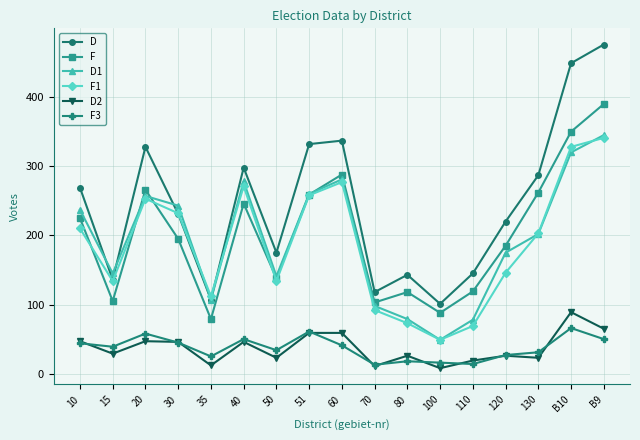

What is the smallest value displayed?

8